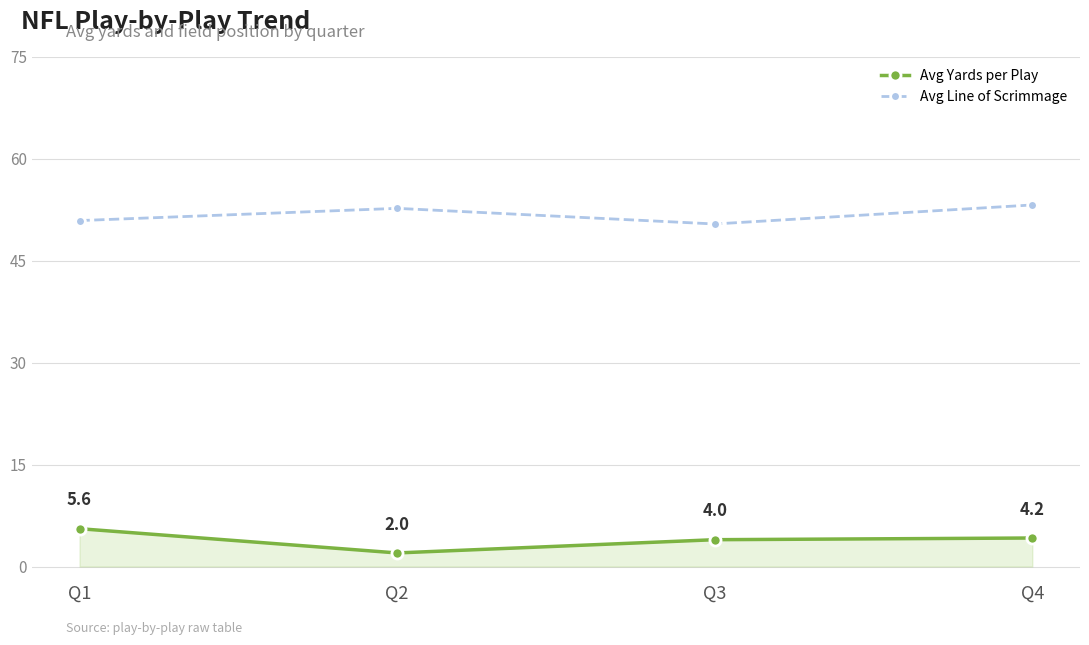

Where does the Avg Line of Scrimmage series first go above 52?

Q2